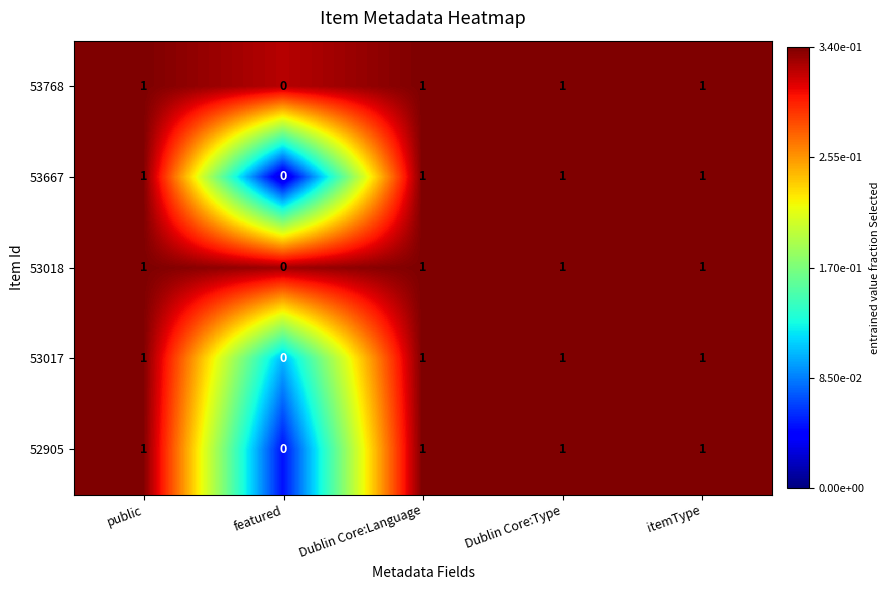

Reading left to right, extract all data points from this chart.

53768: public=1	featured=0	Dublin Core:Language=1	Dublin Core:Type=1	itemType=1
53667: public=1	featured=0	Dublin Core:Language=1	Dublin Core:Type=1	itemType=1
53018: public=1	featured=0	Dublin Core:Language=1	Dublin Core:Type=1	itemType=1
53017: public=1	featured=0	Dublin Core:Language=1	Dublin Core:Type=1	itemType=1
52905: public=1	featured=0	Dublin Core:Language=1	Dublin Core:Type=1	itemType=1